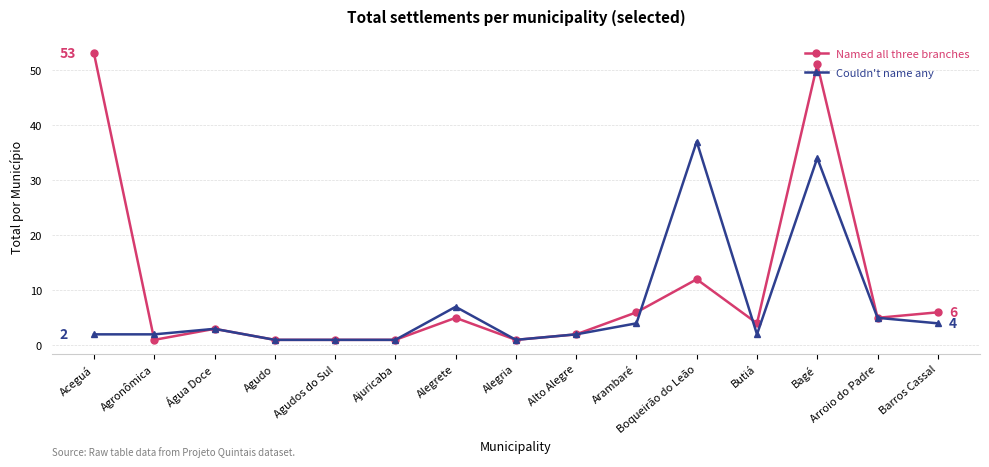

At which category does the chart reach its peak across all series?

Aceguá